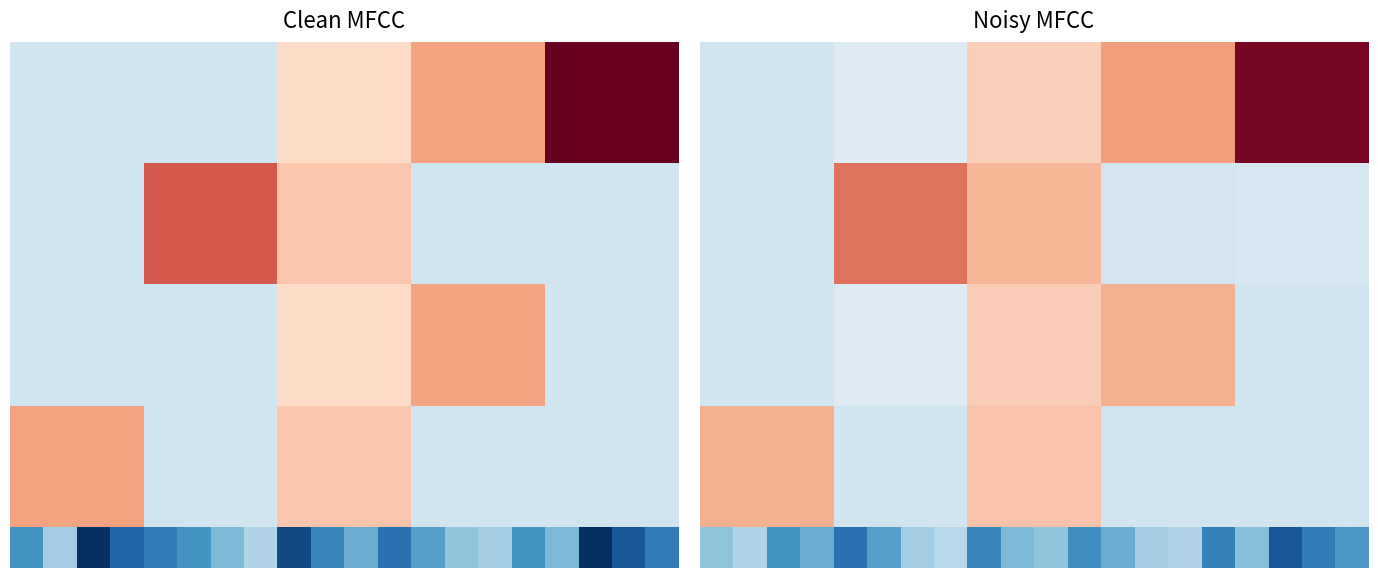

What is the total value across all series at 12?

652090.1